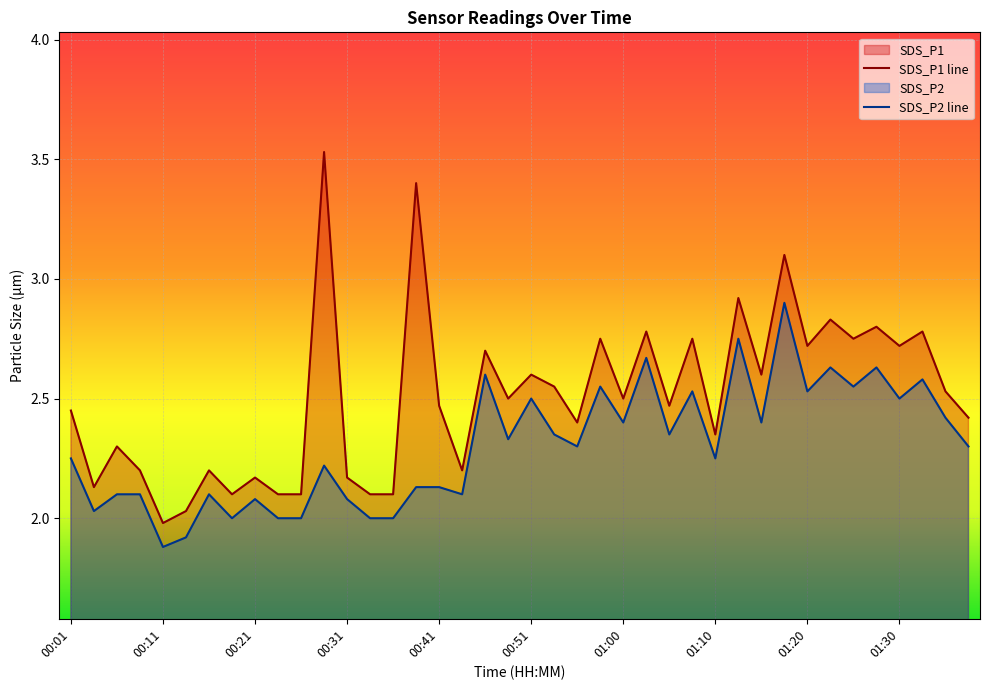

How many lines are shown in the chart?

2